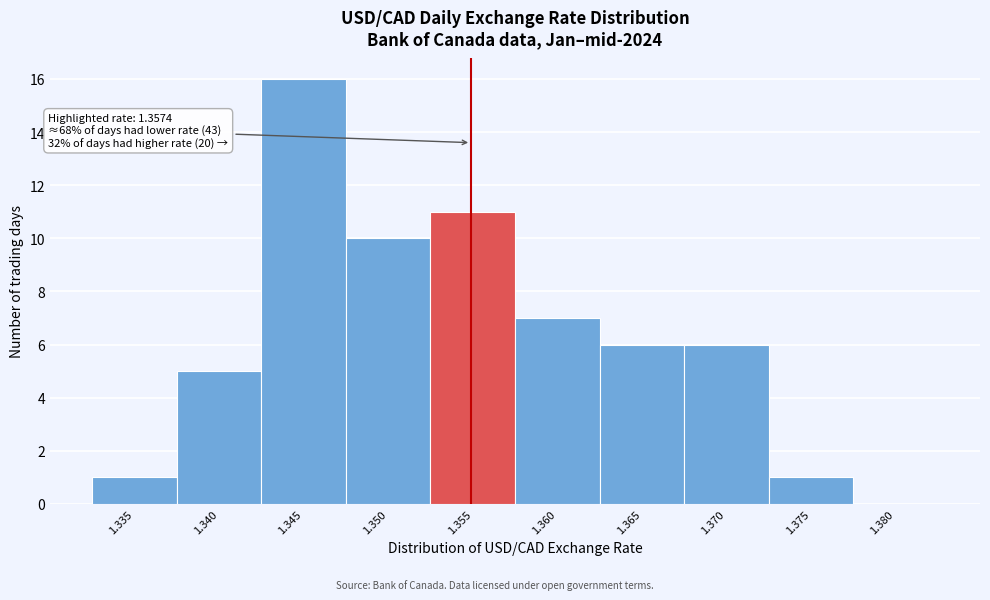

Reading left to right, transcribe all the data shown in this chart.

1.335=1	1.340=5	1.345=16	1.350=10	1.355=11	1.360=7	1.365=6	1.370=6	1.375=1	1.380=0